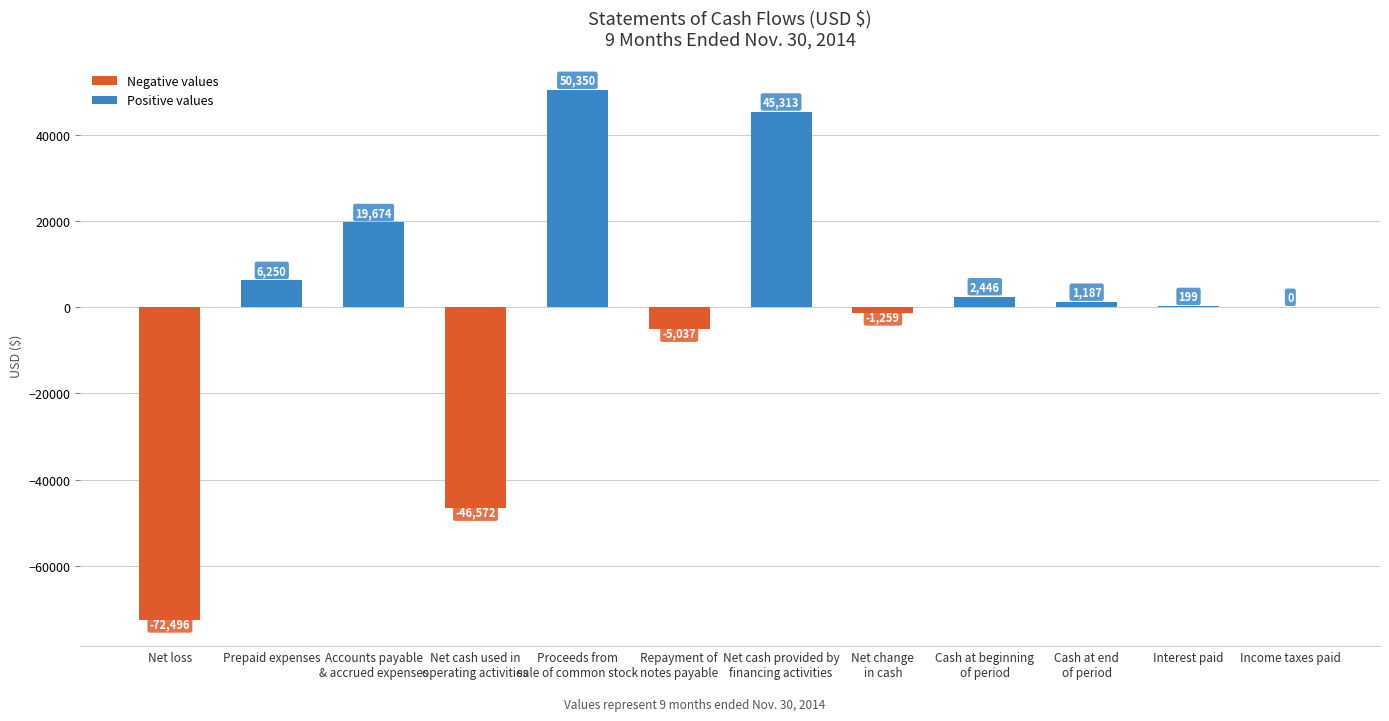

Where is the data nearest to the value -11073?

Repayment of
notes payable